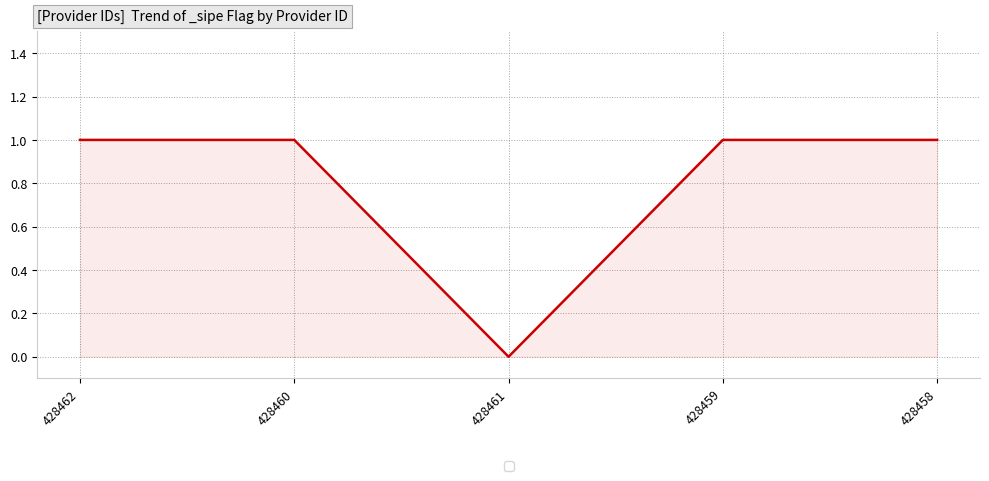

How many interior local valleys (lower than both neighbors) does the data have?

1